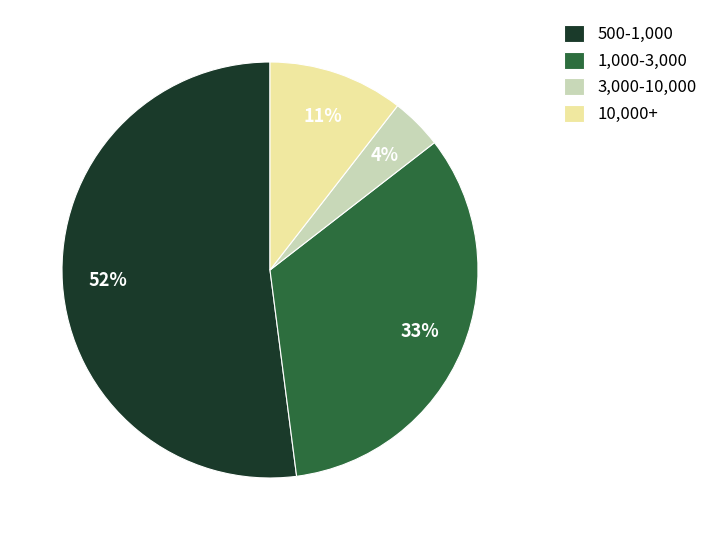

Which category has the smallest portion of the pie?

3,000-10,000